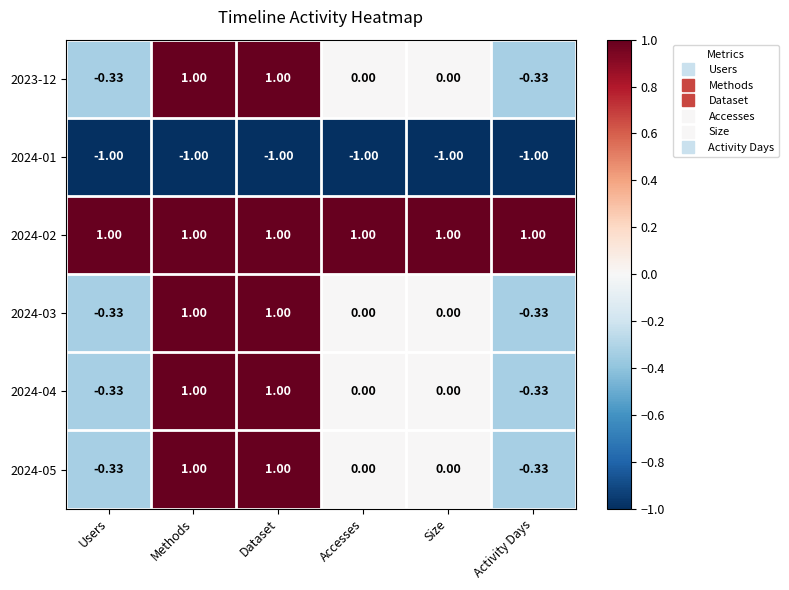

Is the value of 2024-04 at Accesses greater than the value of 2024-05 at Users?

Yes